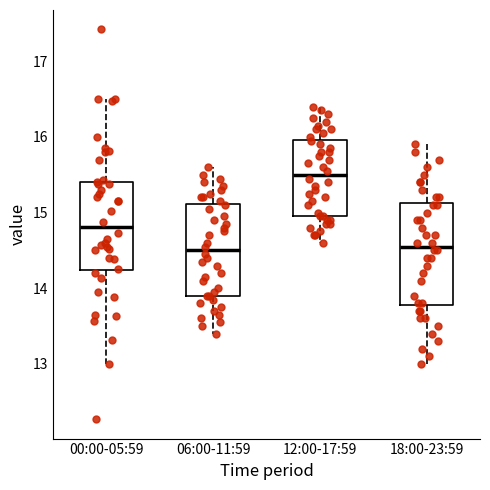

Which box is the tallest, from its lower edge to its upper edge?

18:00-23:59